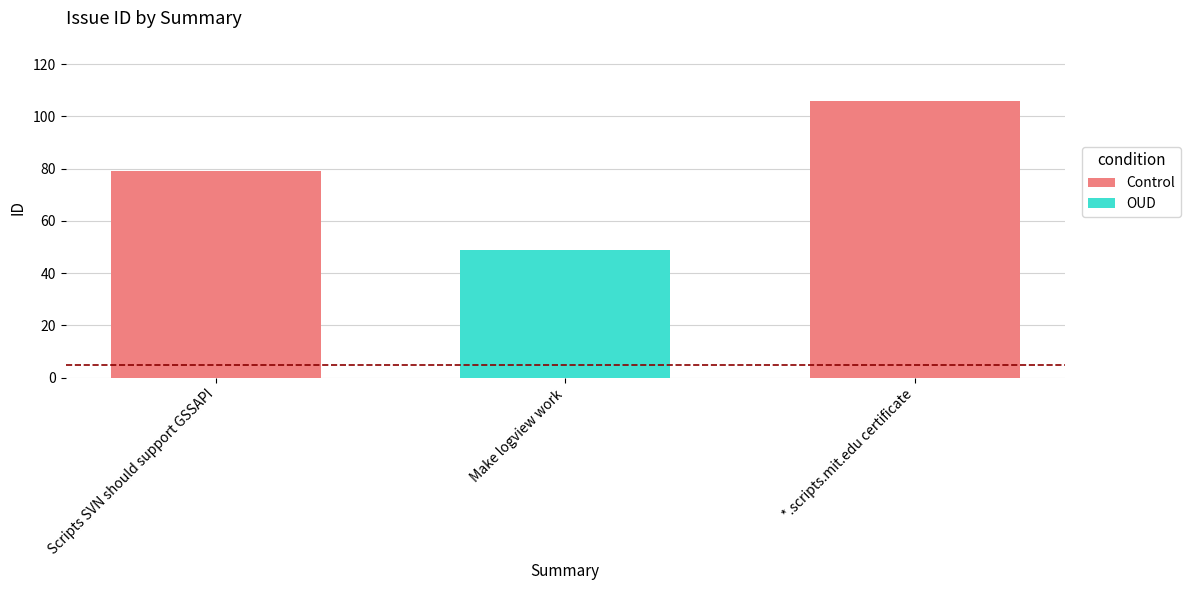

What position from the right is *.scripts.mit.edu certificate?

1